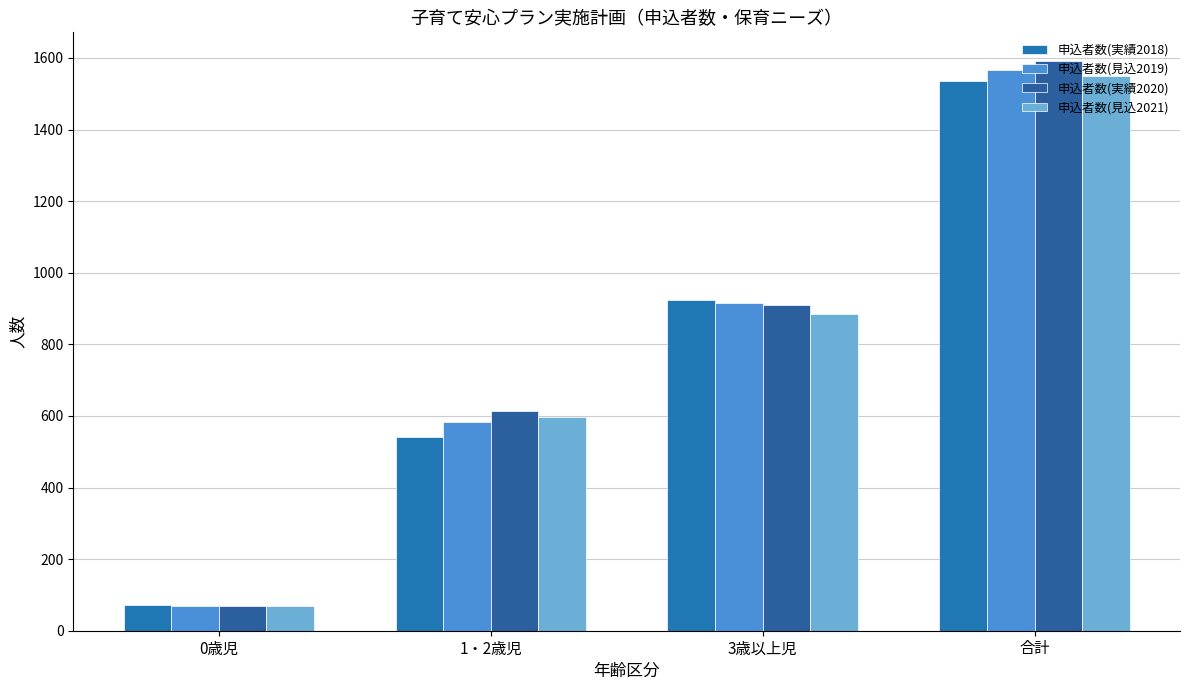

Does the chart contain stacked bars?

No